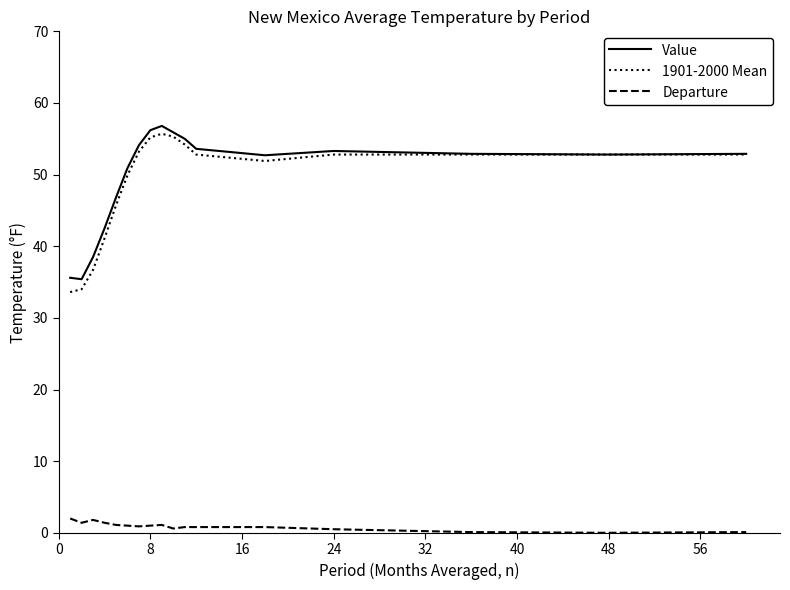

Which series has the largest range (max minus min)?

1901-2000 Mean